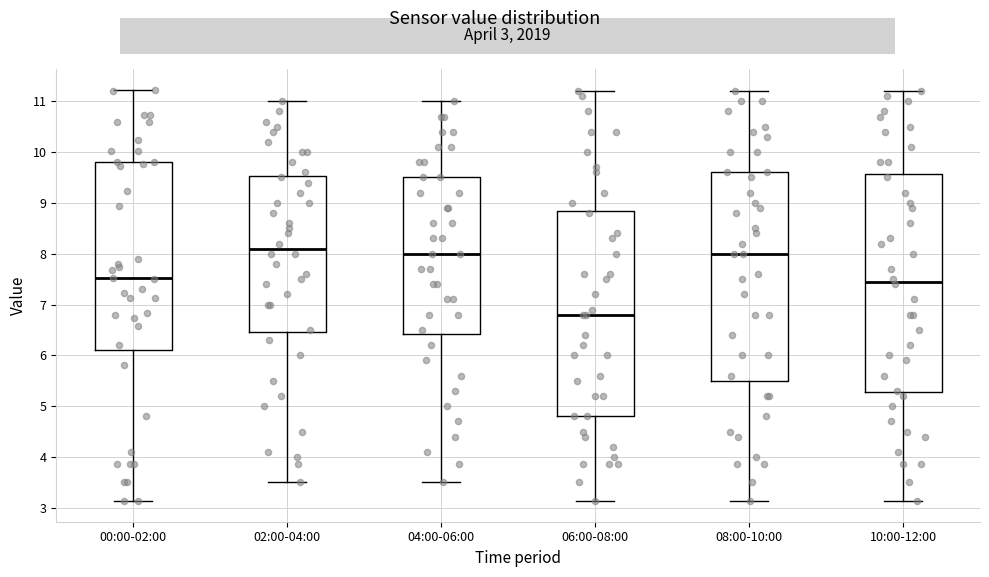

Reading left to right, read every box against the y-axis: the position of its median line, the range the box covers, and the ends of its whiskers. The values are not printed on the chart, so give them approximately, as read against the axis.

00:00-02:00: median 7.5, box 6.1 to 9.8, whiskers 3.1 to 11.2
02:00-04:00: median 8.1, box 6.5 to 9.5, whiskers 3.5 to 11.0
04:00-06:00: median 8.0, box 6.4 to 9.5, whiskers 3.5 to 11.0
06:00-08:00: median 6.8, box 4.8 to 8.9, whiskers 3.1 to 11.2
08:00-10:00: median 8.0, box 5.5 to 9.6, whiskers 3.1 to 11.2
10:00-12:00: median 7.5, box 5.3 to 9.6, whiskers 3.1 to 11.2